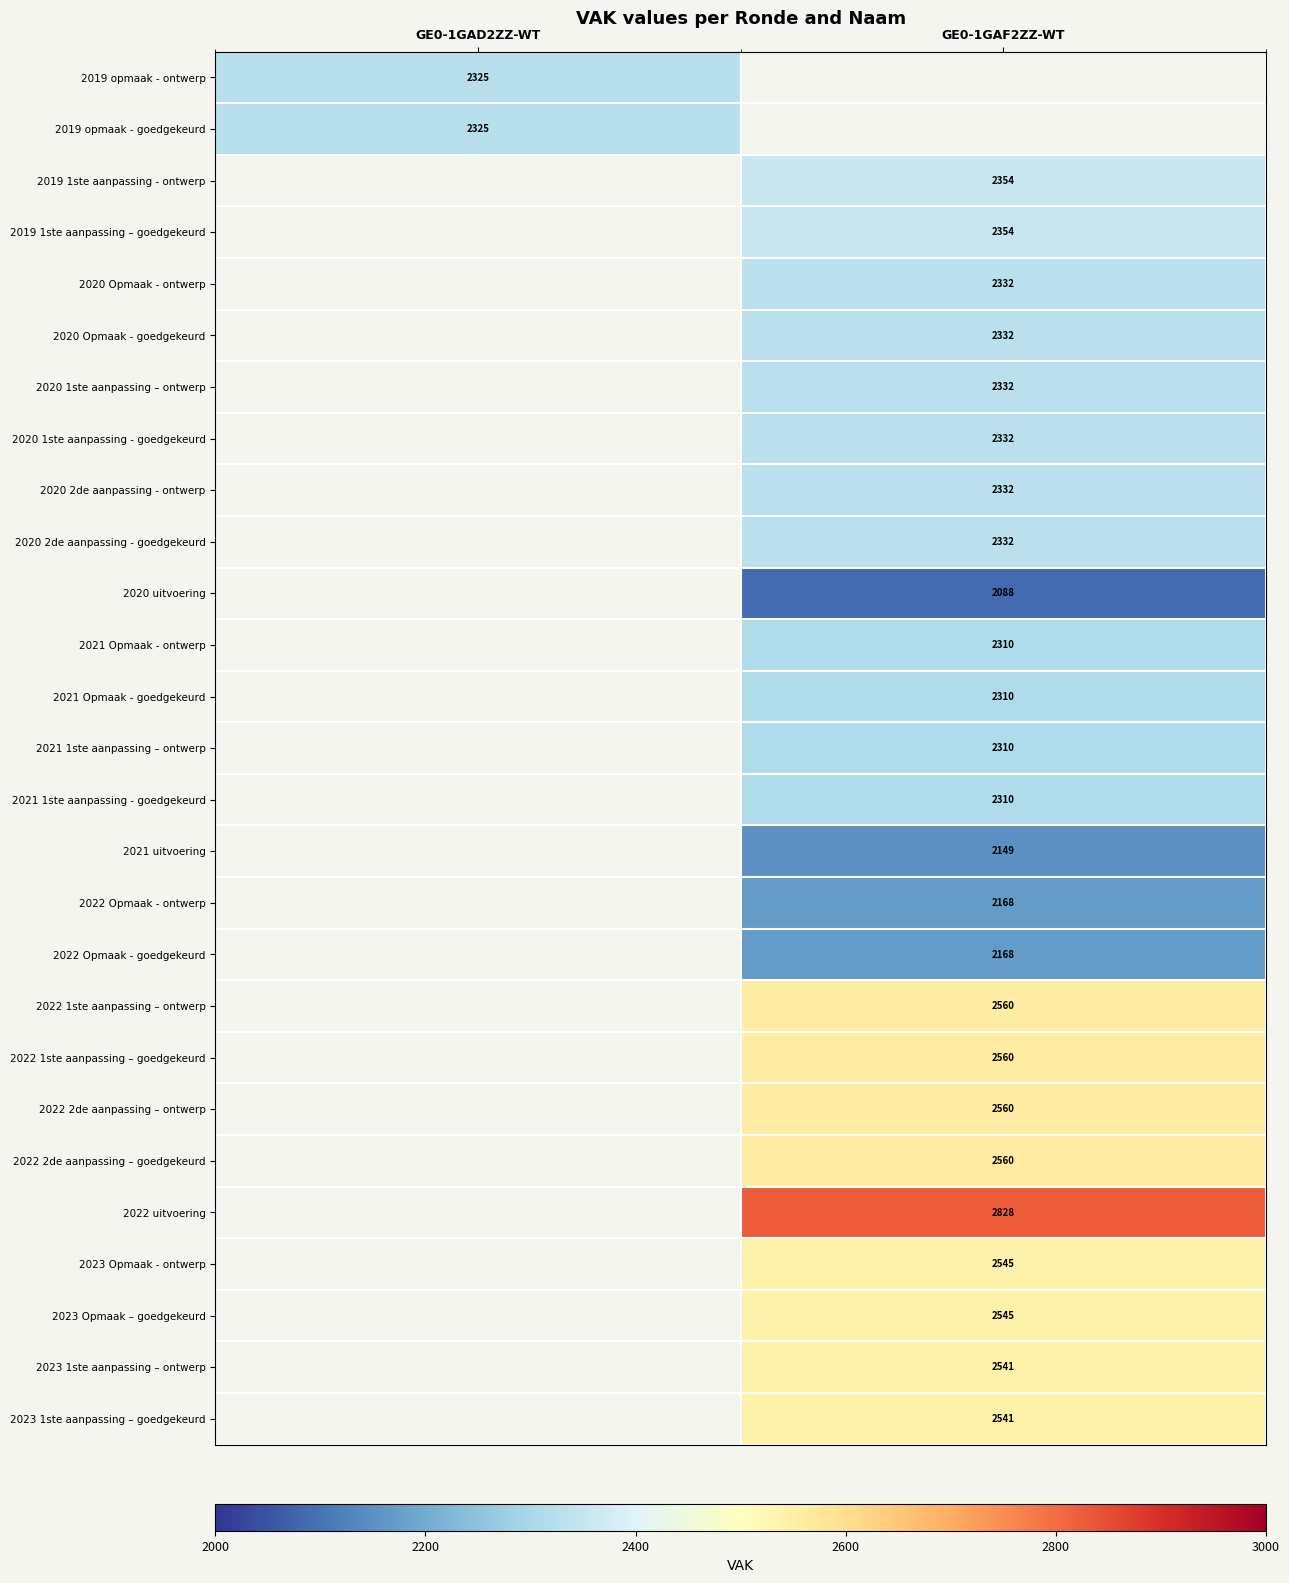

The 2023 Opmaak - ontwerp series shows 2545 at GE0-1GAF2ZZ-WT. True or false?

True